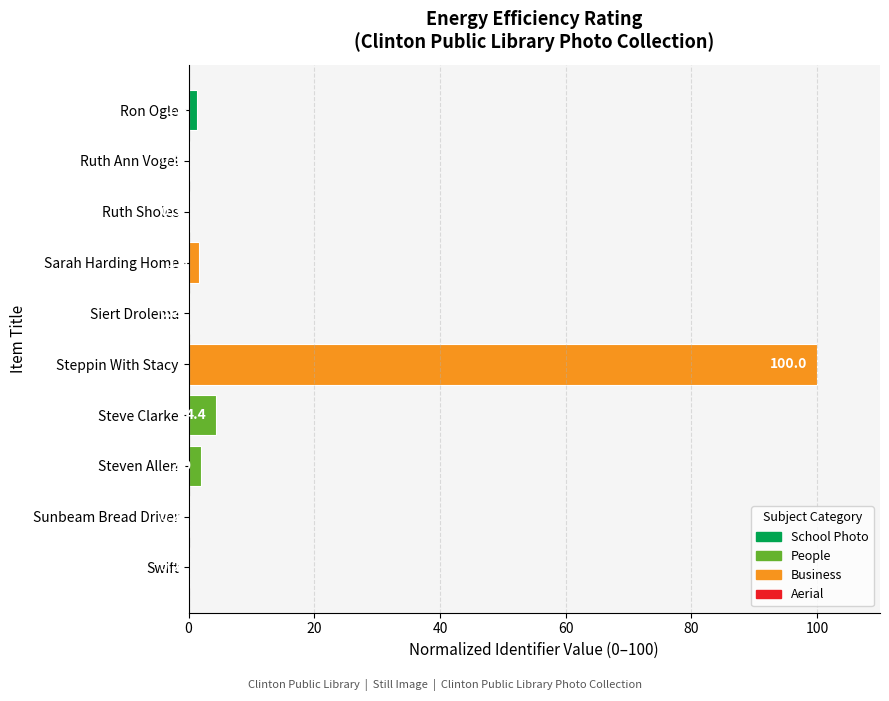

Which label corresponds to the largest value in the chart?

Steppin With Stacy